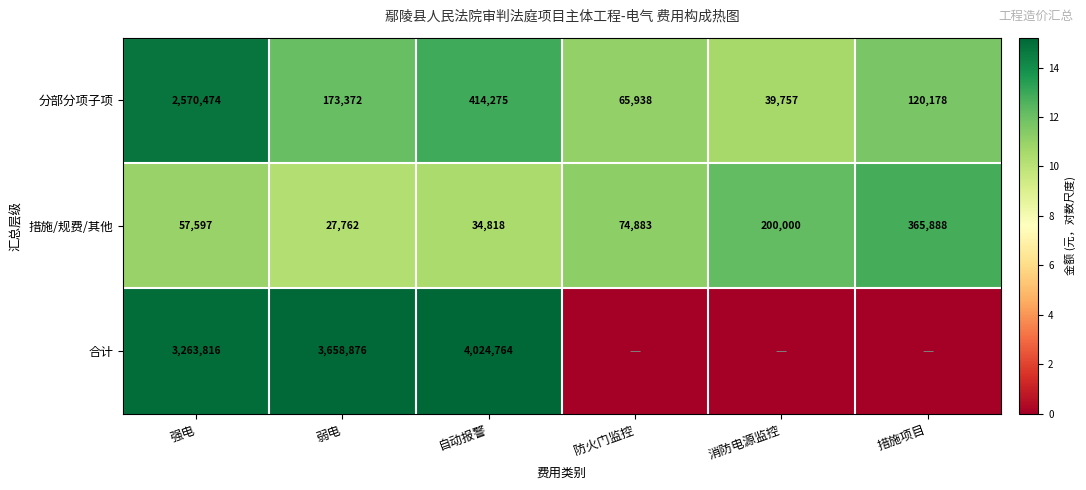

What is the total value across all series at 防火门监控?

22.3